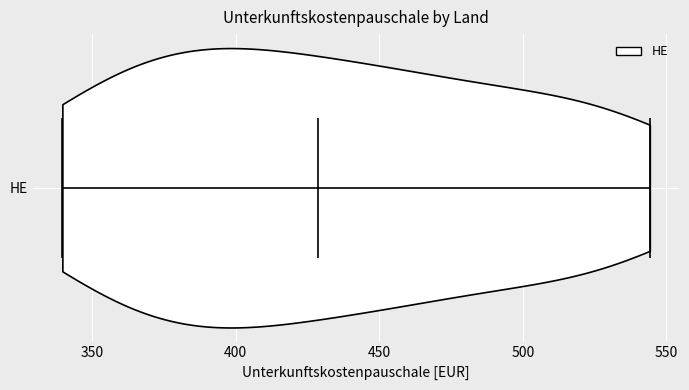

Where does the median line of the violin for HE sit on the x-axis? The values are not printed on the chart, so give them approximately, as read against the axis.

430